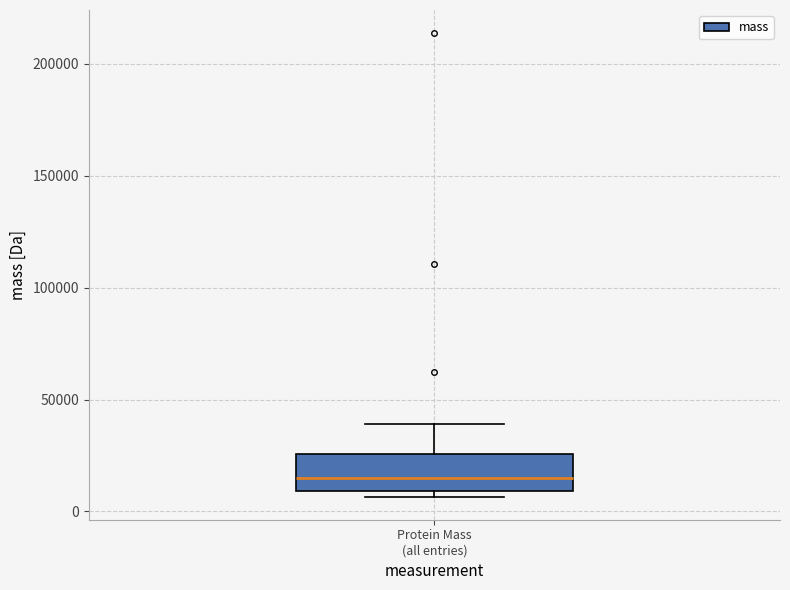

Where is the upper edge of the box for Protein Mass (all entries) on the y-axis? The values are not printed on the chart, so give them approximately, as read against the axis.

25000